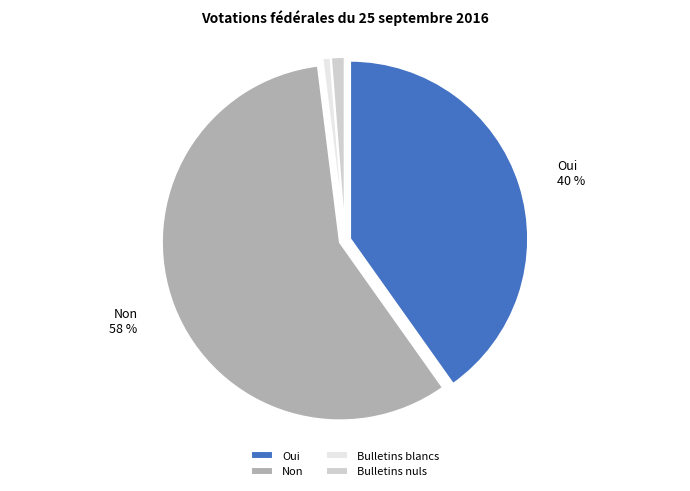

How many slices are in this pie chart?

4